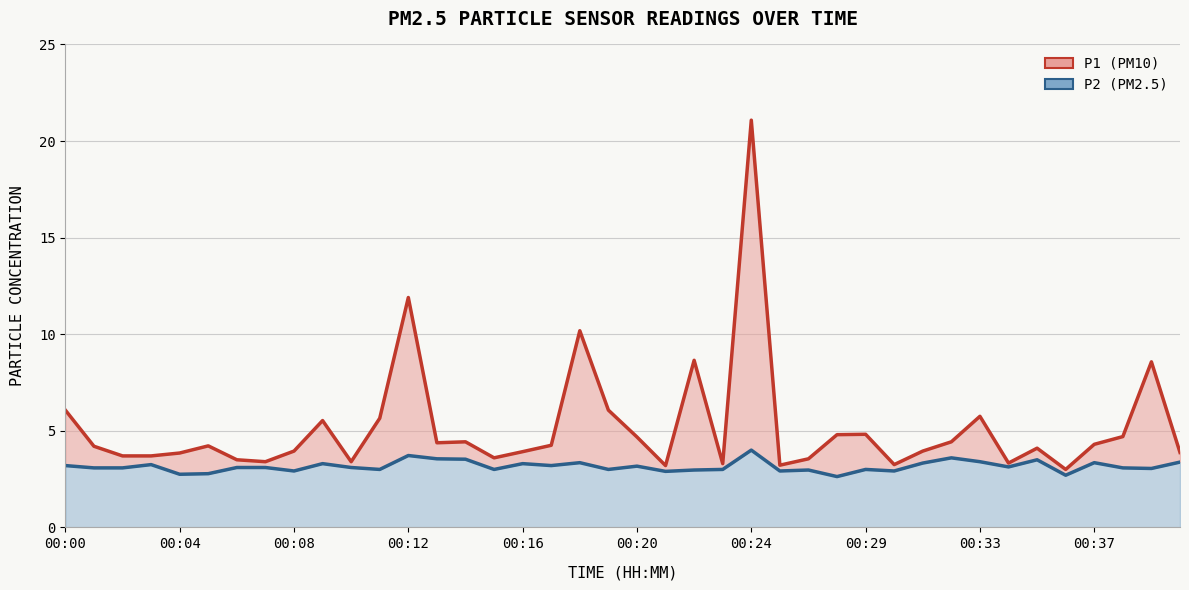

What is the spread (max minus min) of values at 18?

6.8